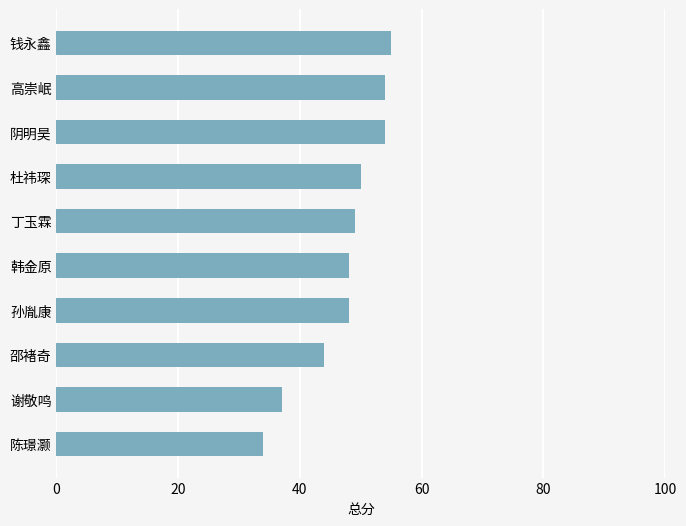

What is the greatest value displayed?

55